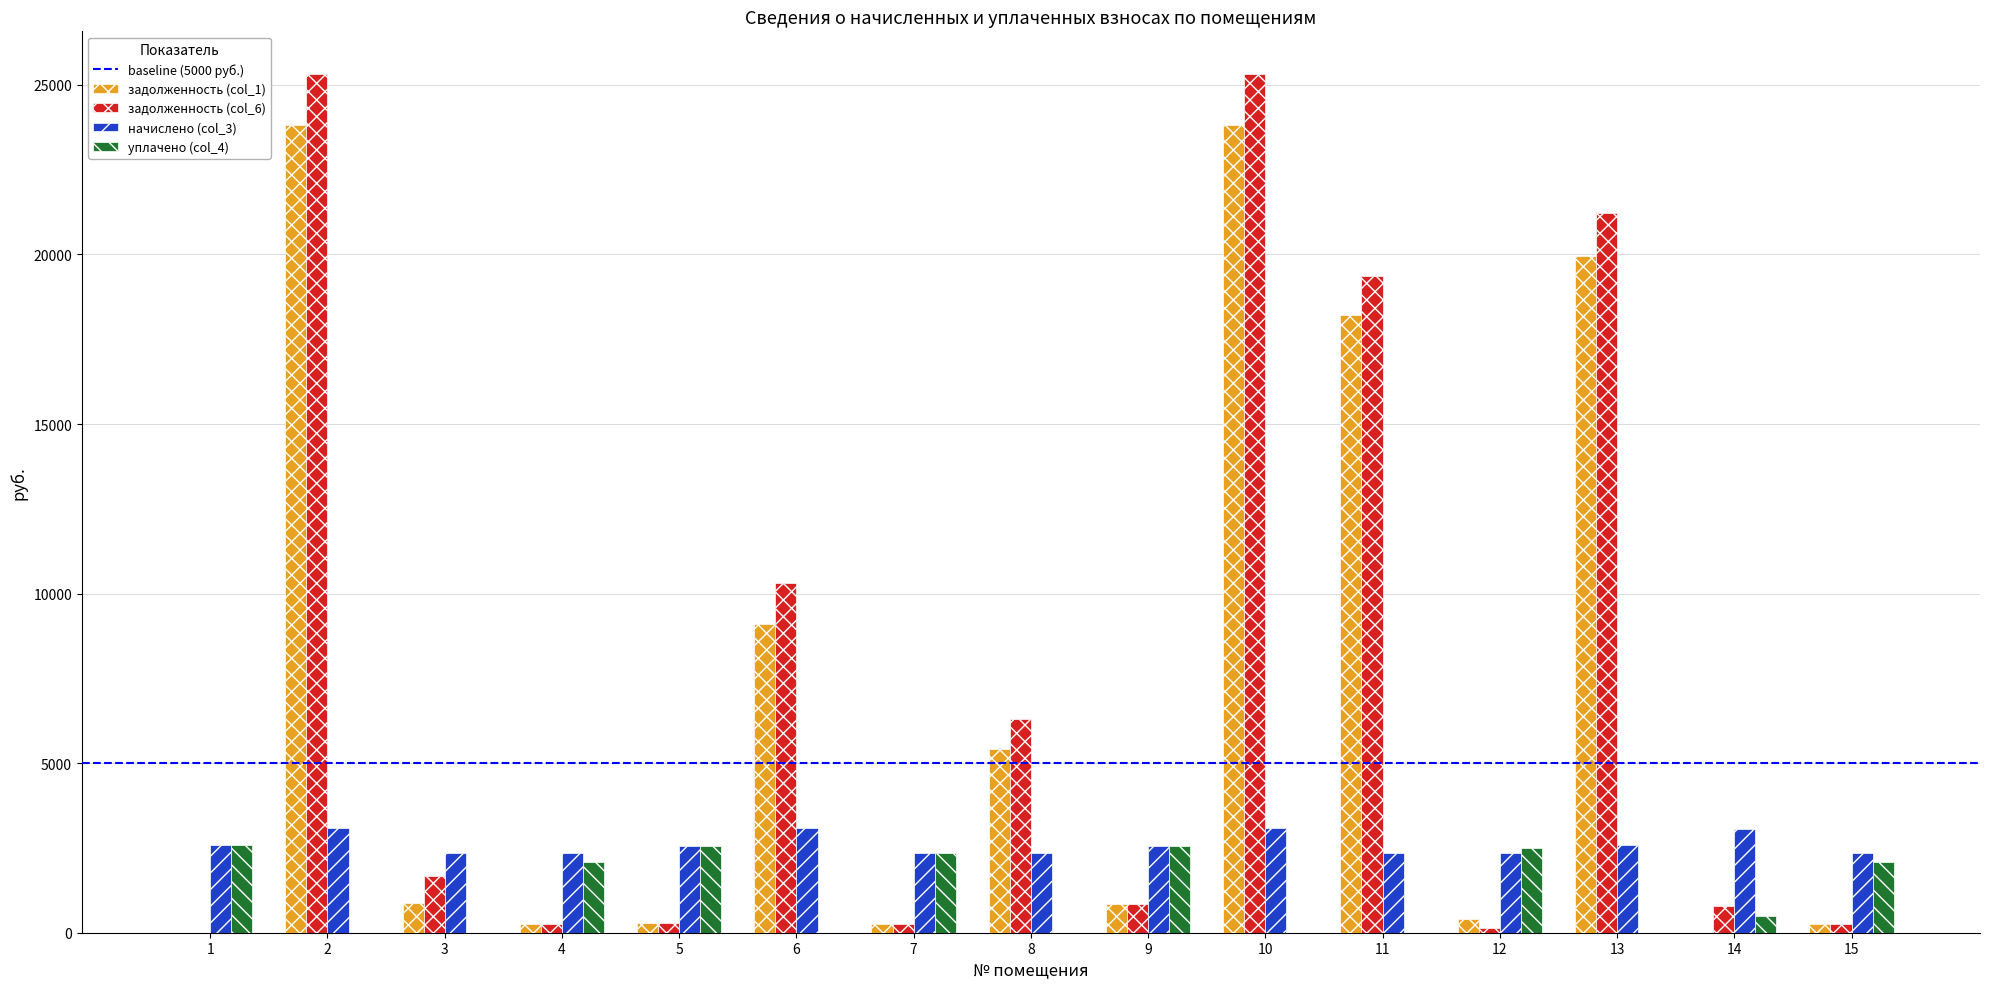

What is the maximum value for задолженность (col_6)?

25315.0